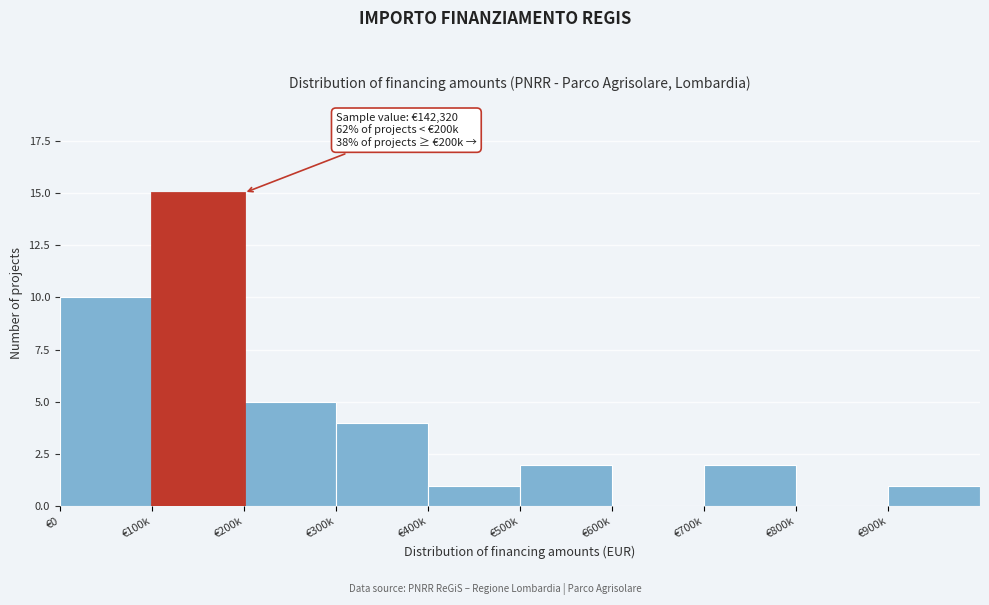

Reading left to right, list all the values displayed in this chart.

€0=10	€100k=15	€200k=5	€300k=4	€400k=1	€500k=2	€600k=0	€700k=2	€800k=0	€900k=1